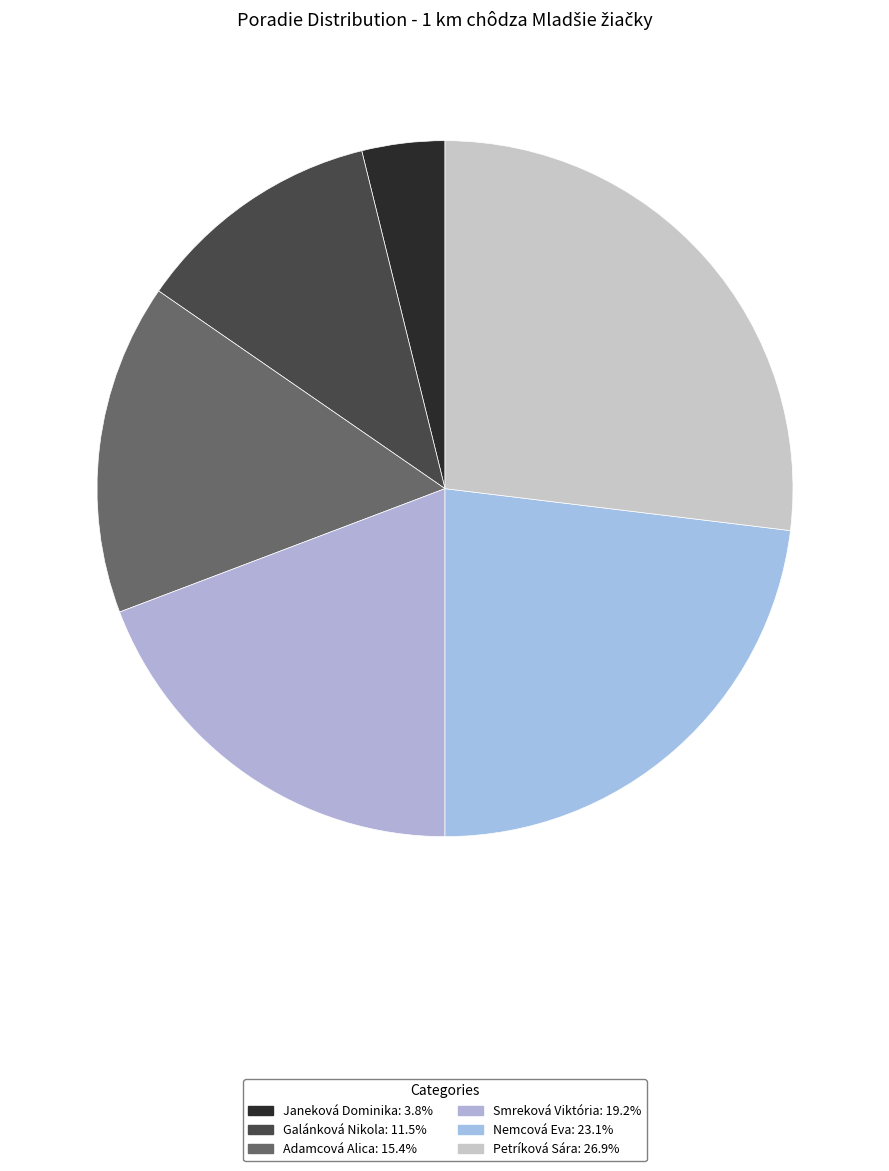

Is there any slice that represents more than half of the pie?

No